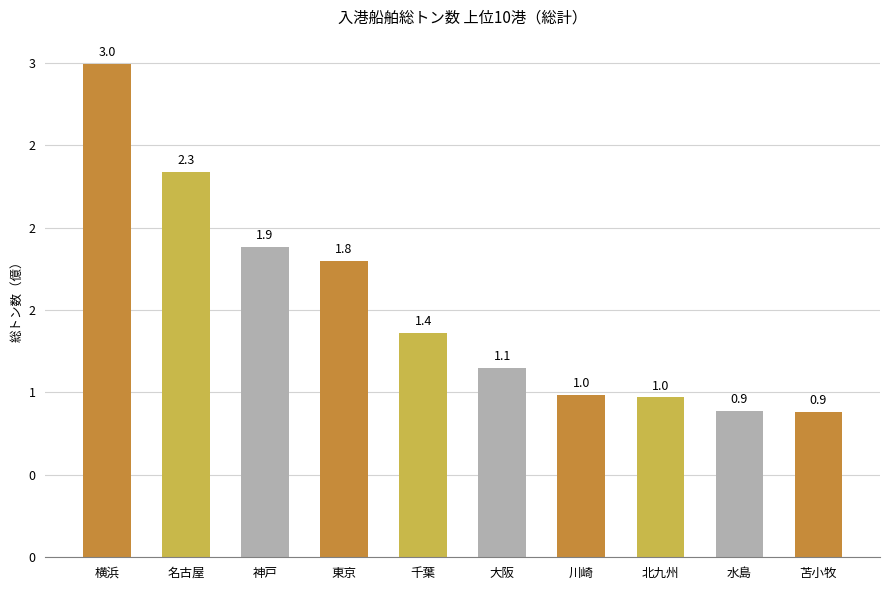

The chart shows a value of 176459830 at 大阪. True or false?

False